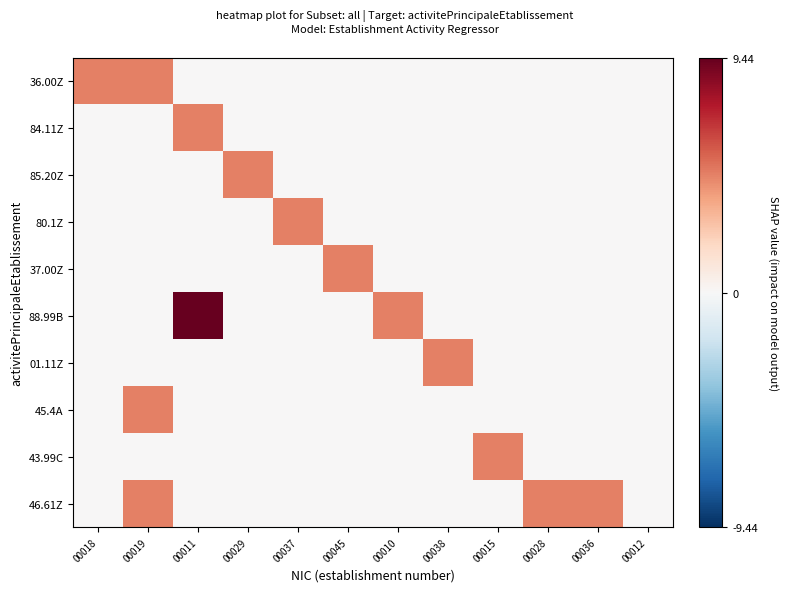

Between 00018 and 00029, which is larger?

00018